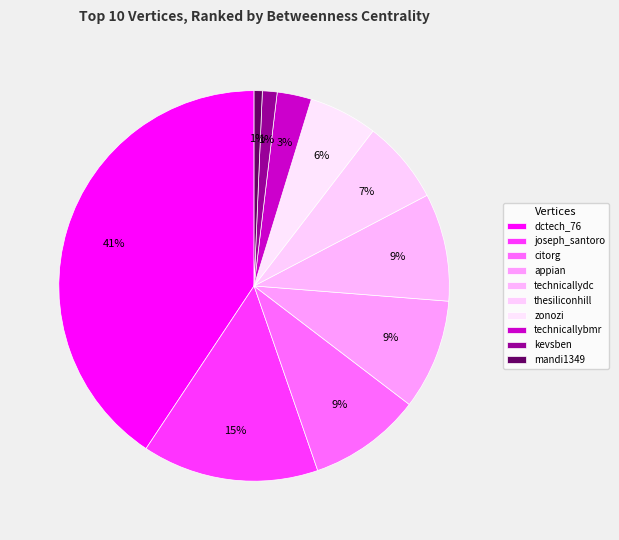

How many segments does this pie chart have?

10